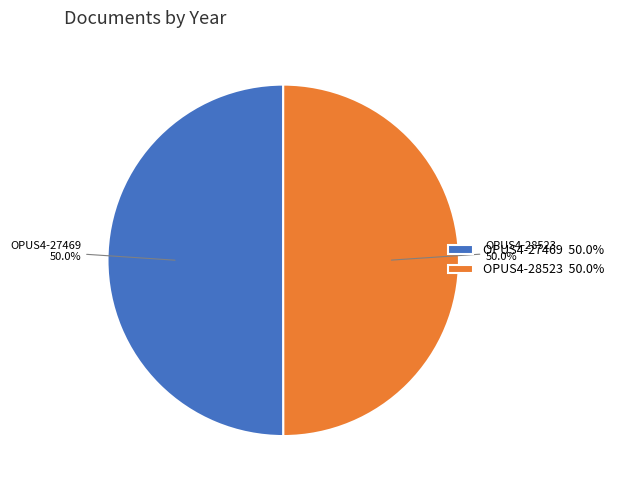

To the nearest percent, what portion does OPUS4-28523 represent?

50%